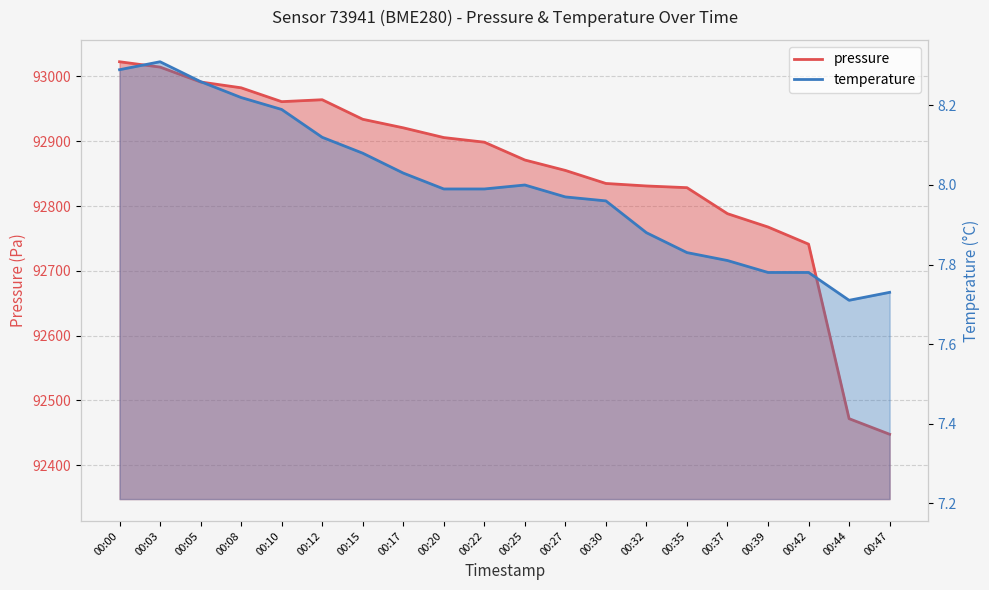

Between 00:15 and 00:03, which is larger?

00:03